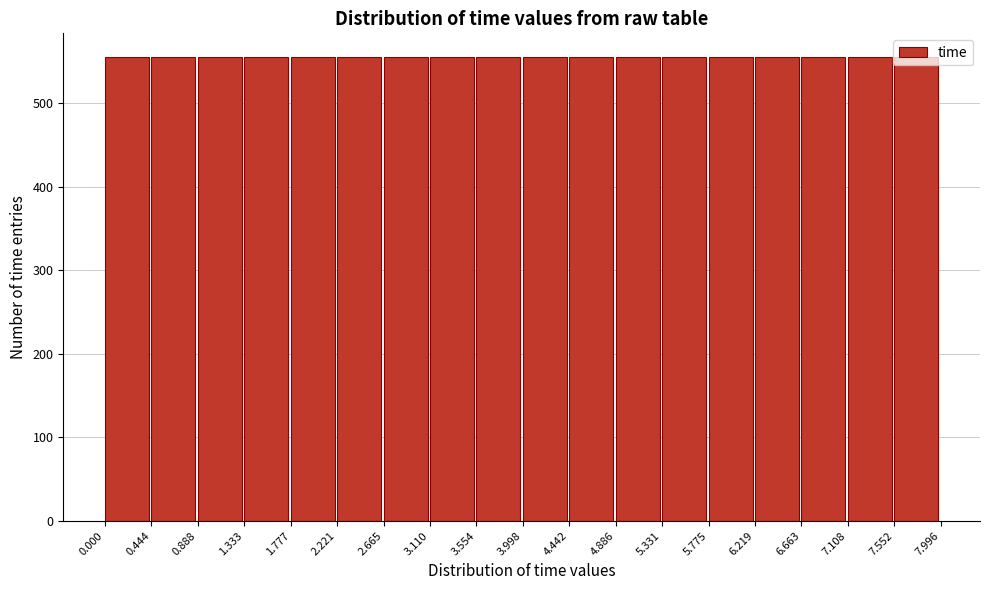

Reading left to right, transcribe this chart: for each bar, give the range it covers on the x-axis and its height. The values are not printed on the chart, so give them approximately, as read against the axis.

0.000 to 0.444: 560
0.444 to 0.888: 560
0.888 to 1.333: 560
1.333 to 1.777: 560
1.777 to 2.221: 560
2.221 to 2.665: 560
2.665 to 3.110: 560
3.110 to 3.554: 560
3.554 to 3.998: 560
3.998 to 4.442: 560
4.442 to 4.886: 560
4.886 to 5.331: 560
5.331 to 5.775: 560
5.775 to 6.219: 560
6.219 to 6.663: 560
6.663 to 7.108: 560
7.108 to 7.552: 560
7.552 to 7.996: 560